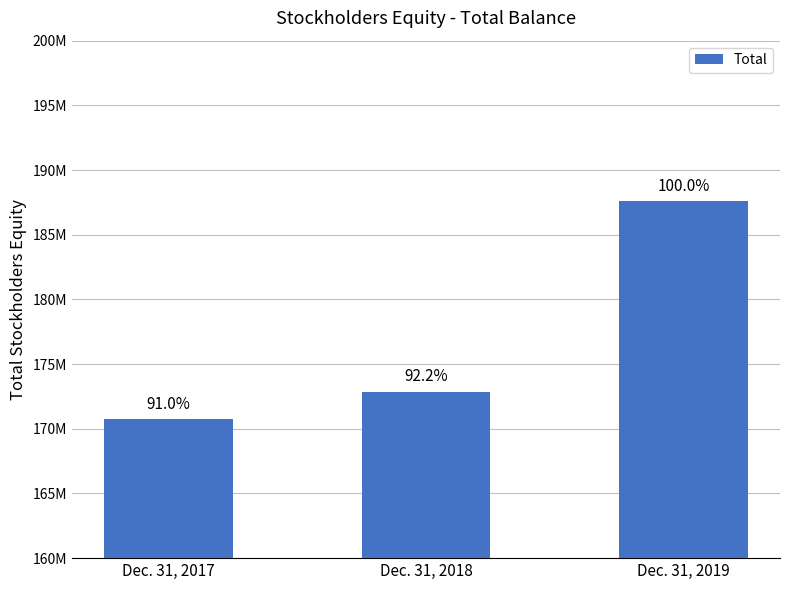

Does the chart contain any negative values?

No